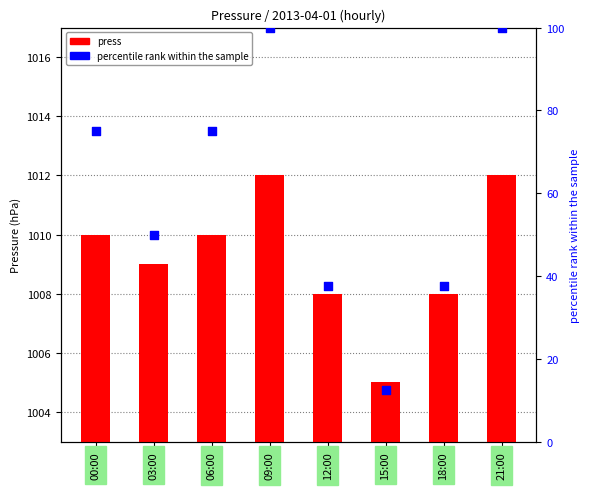

What are all the series names shown in the legend?

press, percentile rank within the sample